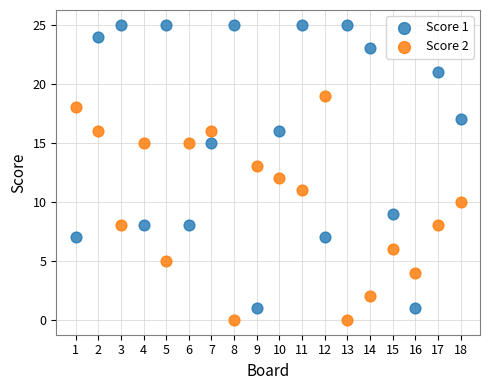

Which series reaches the maximum Y coordinate?

Score 1